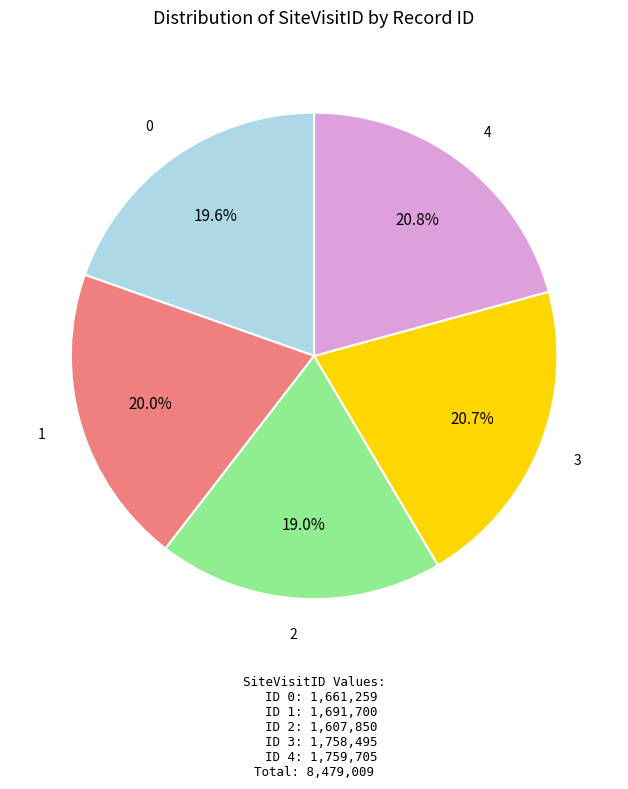

Count the number of slices in the pie.

5